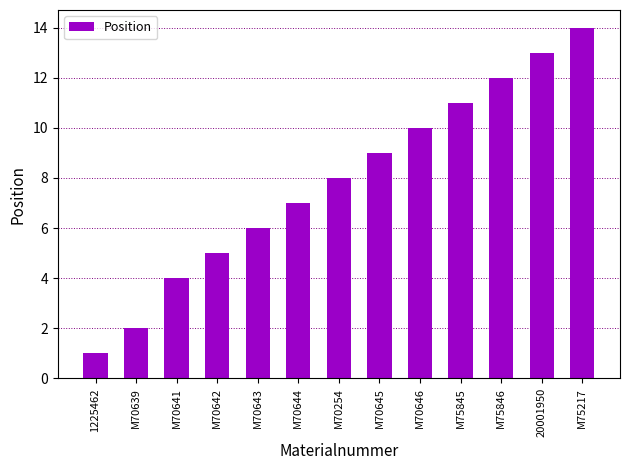

Which label corresponds to the smallest value in the chart?

1225462